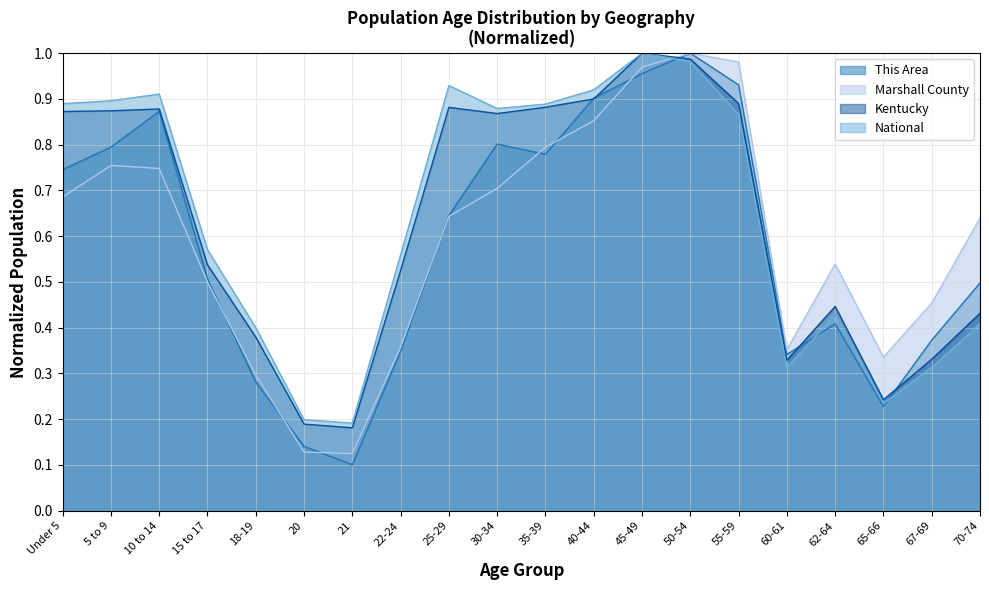

True or false: Kentucky has a value of 0.2 at 21.

True